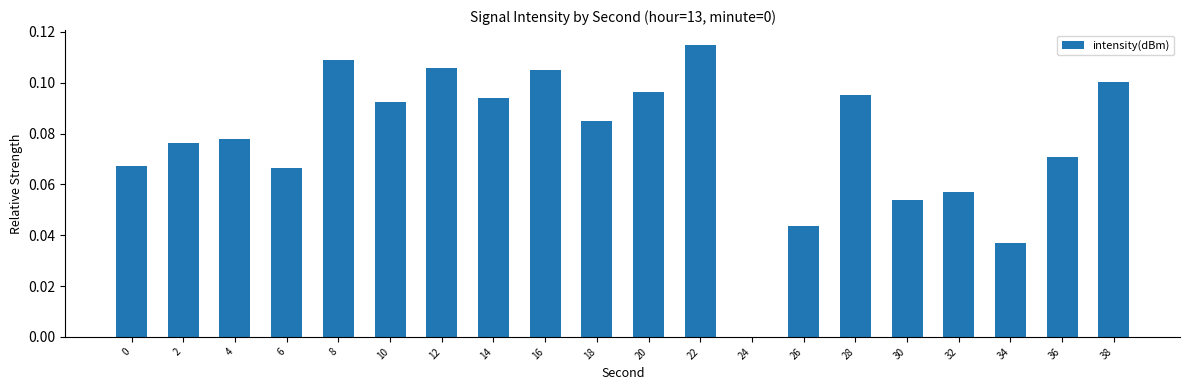

How many values are above zero?

19